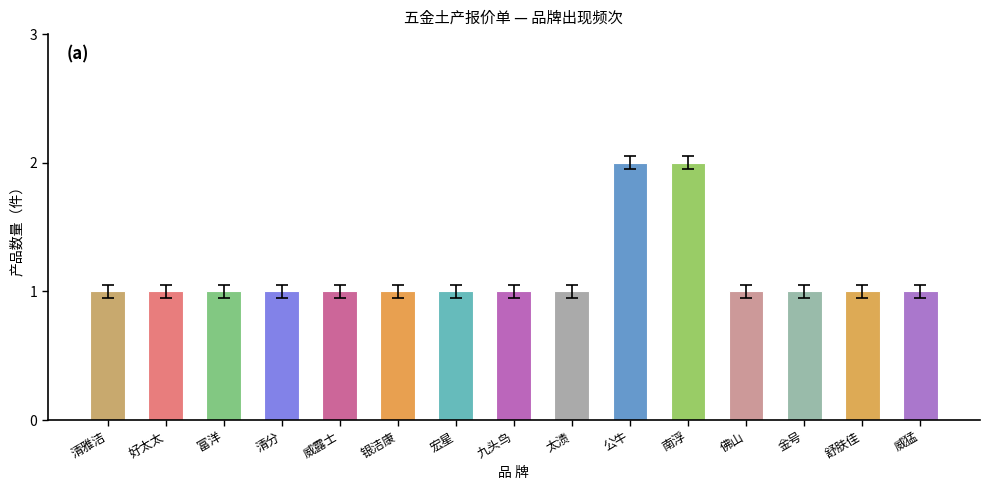

The value at 好太太 is 1. True or false?

True